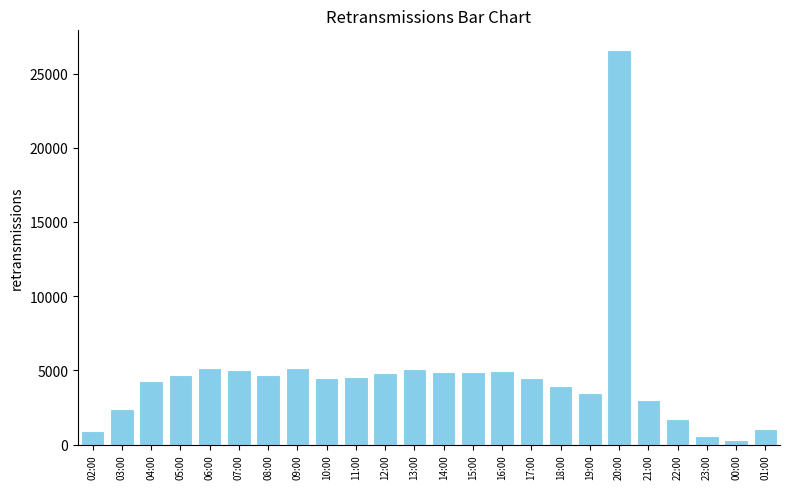

What is the maximum value shown in the chart?

26588